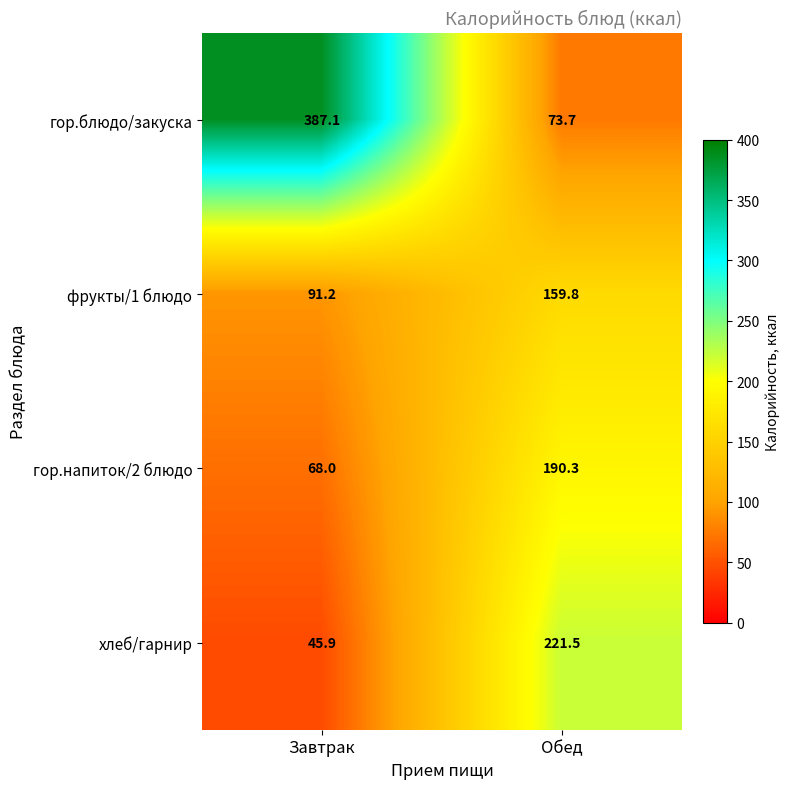

What is the spread (max minus min) of values at Обед?

147.8